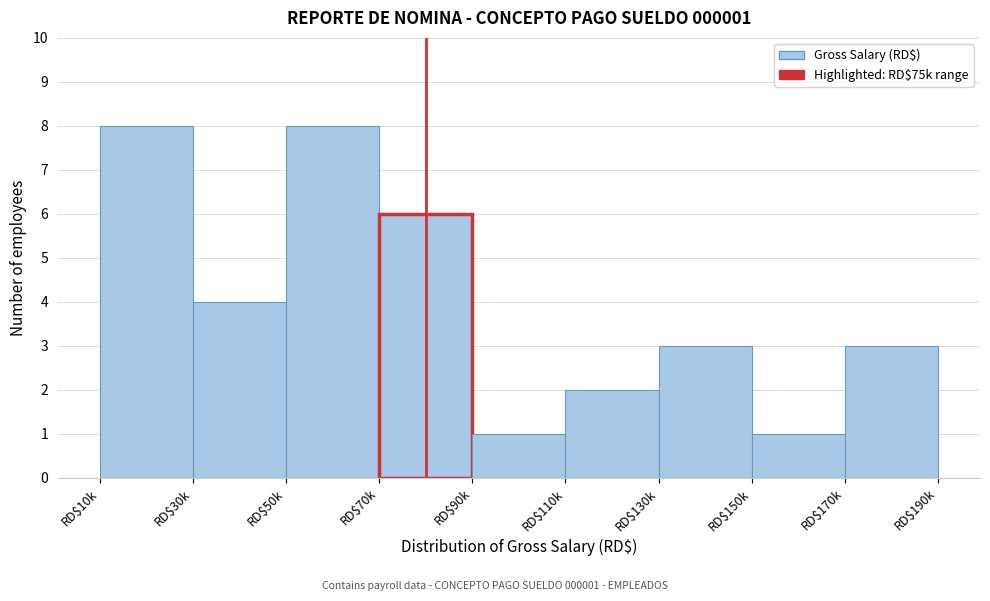

Reading left to right, extract all data points from this chart.

8	4	8	6	1	2	3	1	3